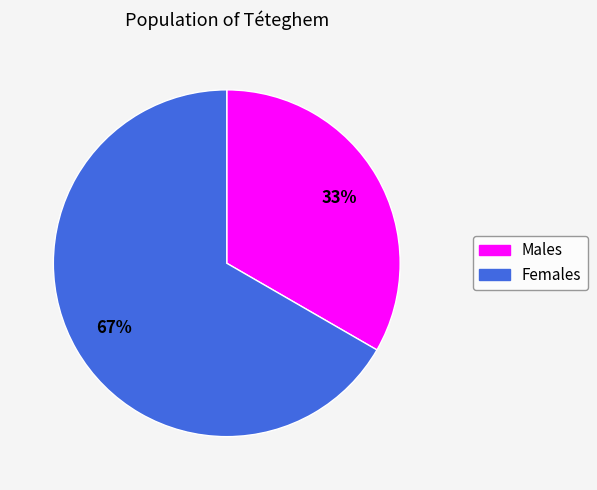

To the nearest percent, what is the average slice percentage?

50%